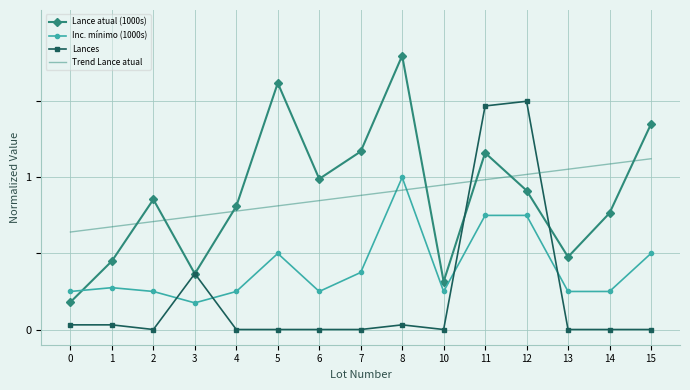

What is the total value across all series at 8?

3.7